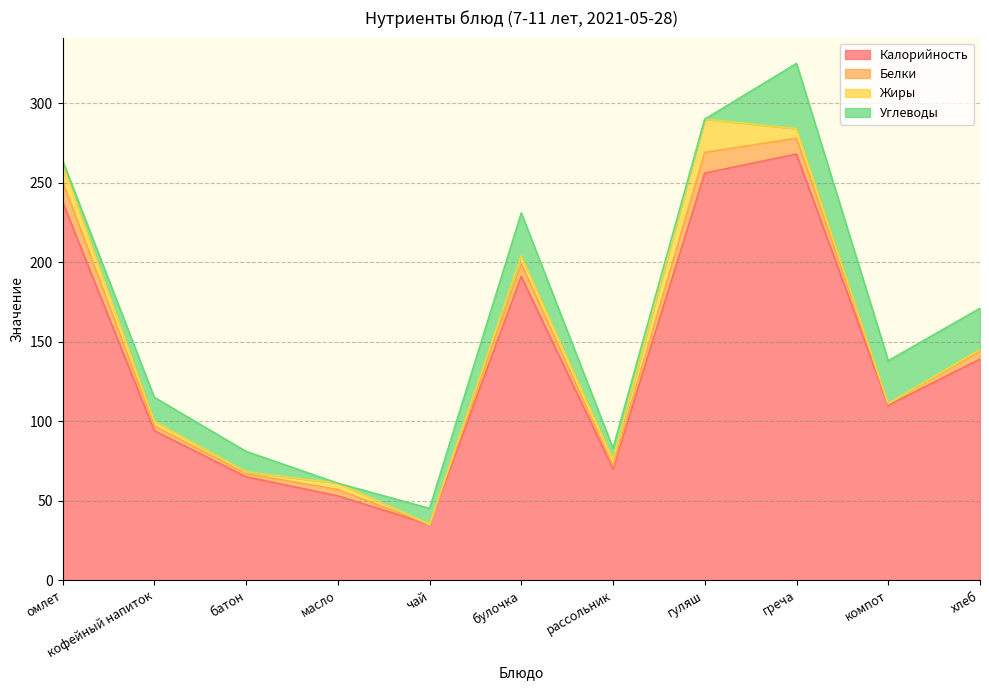

How many data points in Жиры are less than 4?

5